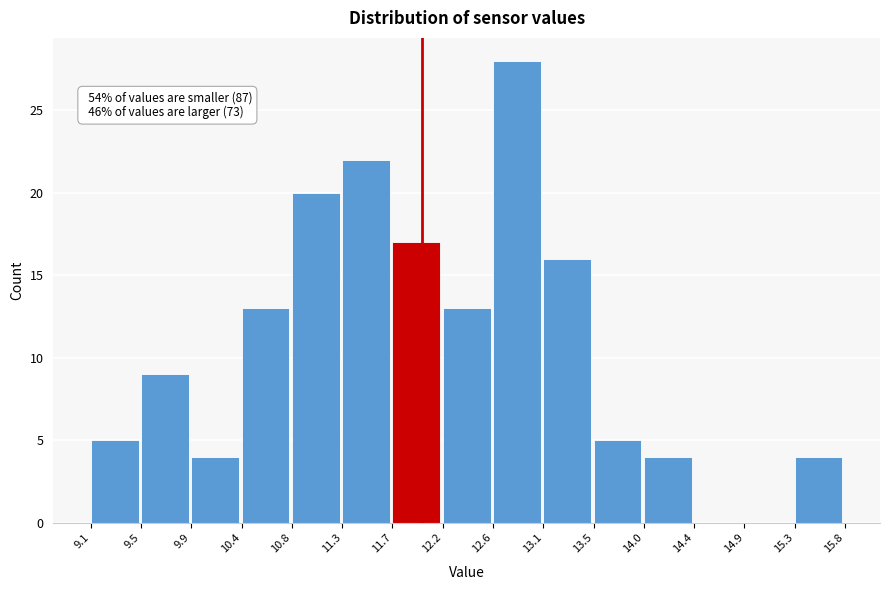

Over which range of the x-axis is the bar tallest?

12.6 to 13.1